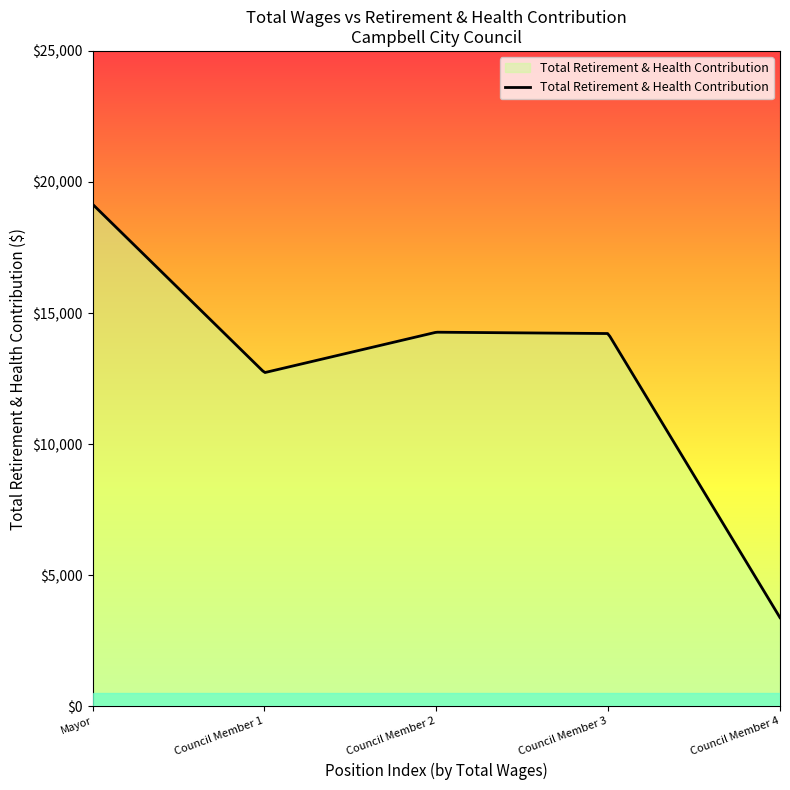

What is the greatest value displayed?

19149.0